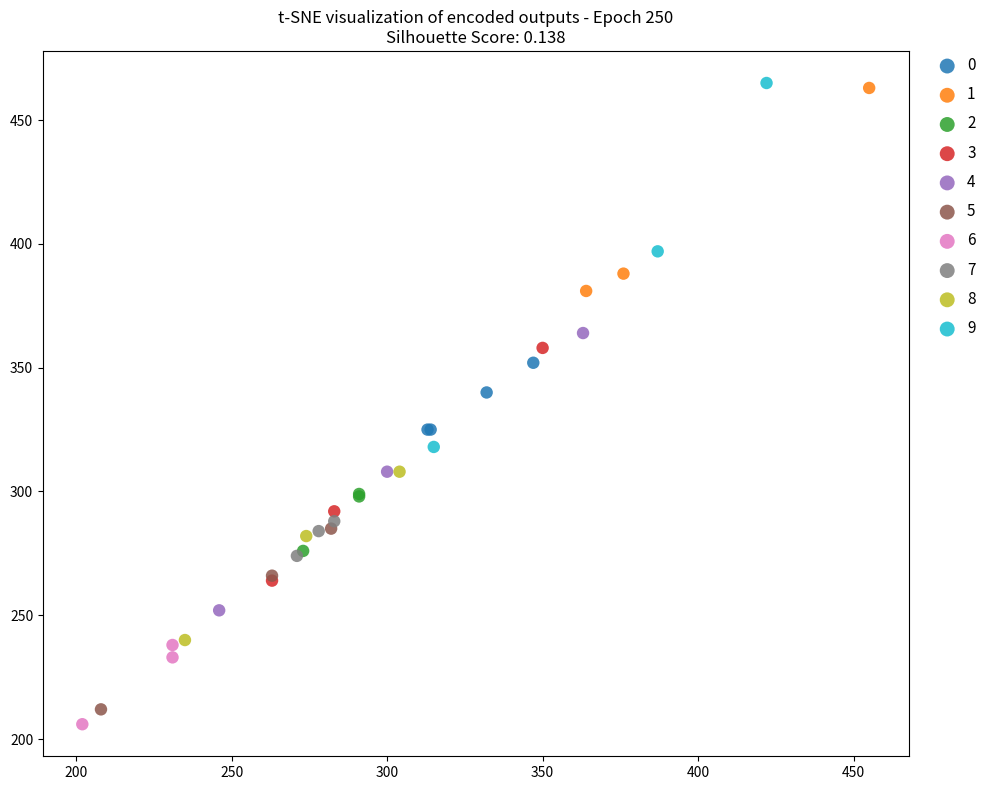

Which series contains the lowest Y value?

6